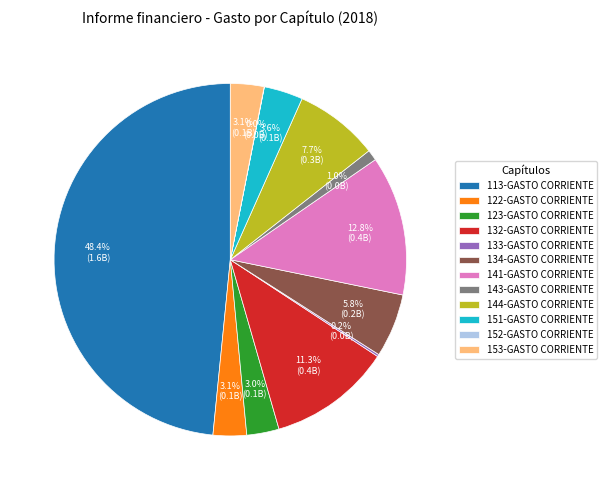

Does any single category account for the majority?

No